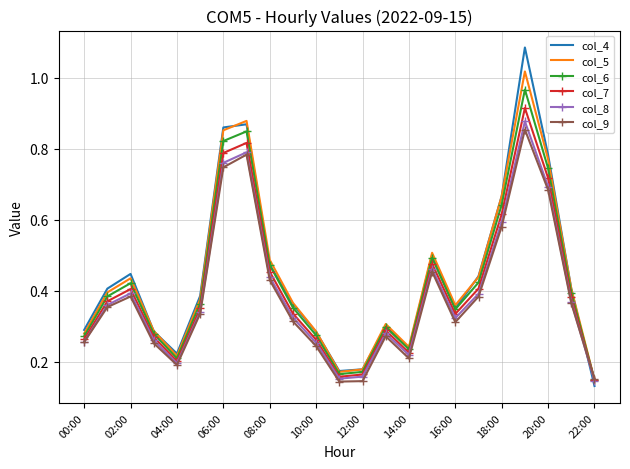

Which series has the widest spread of values?

col_4